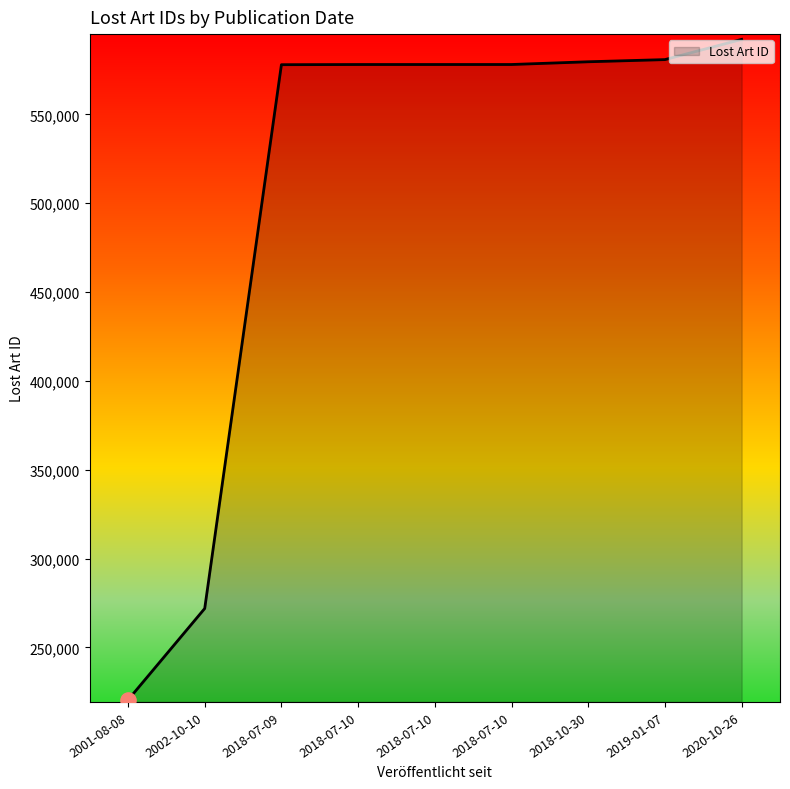

What is the ratio of the value at 2018-10-30 to the value at 2018-07-10?

1.0